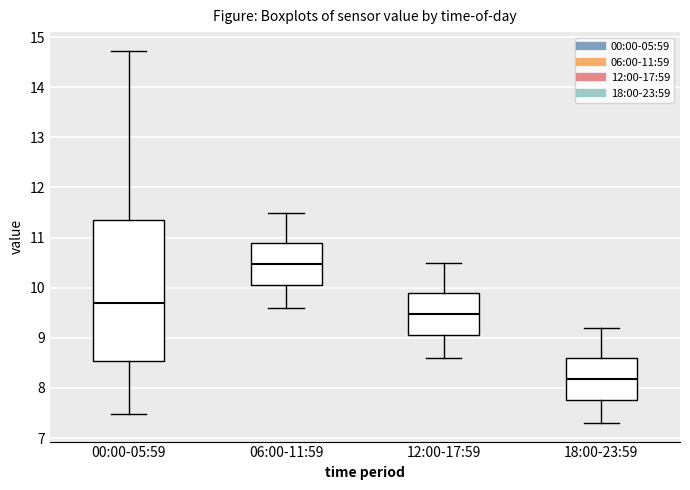

Reading left to right, transcribe this box plot: for each box, give where its median line is, the range the box spans, and where its two whiskers end, as read against the y-axis. The values are not printed on the chart, so give them approximately, as read against the axis.

00:00-05:59: median 9.7, box 8.5 to 11.4, whiskers 7.5 to 14.7
06:00-11:59: median 10.5, box 10.1 to 10.9, whiskers 9.6 to 11.5
12:00-17:59: median 9.5, box 9.1 to 9.9, whiskers 8.6 to 10.5
18:00-23:59: median 8.2, box 7.8 to 8.6, whiskers 7.3 to 9.2